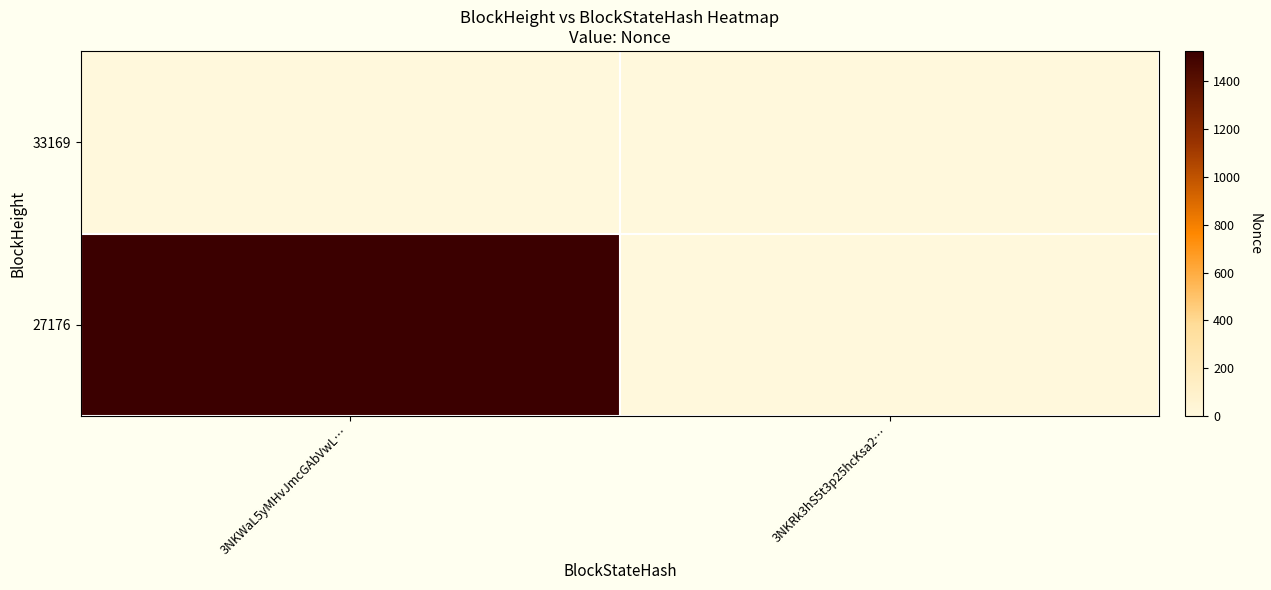

Reading left to right, list all the values displayed in this chart.

33169: 3NKWaL5yMHvJmcGAbVwL…=0	3NKRk3hS5t3p25hcKsa2…=0
27176: 3NKWaL5yMHvJmcGAbVwL…=1526	3NKRk3hS5t3p25hcKsa2…=0